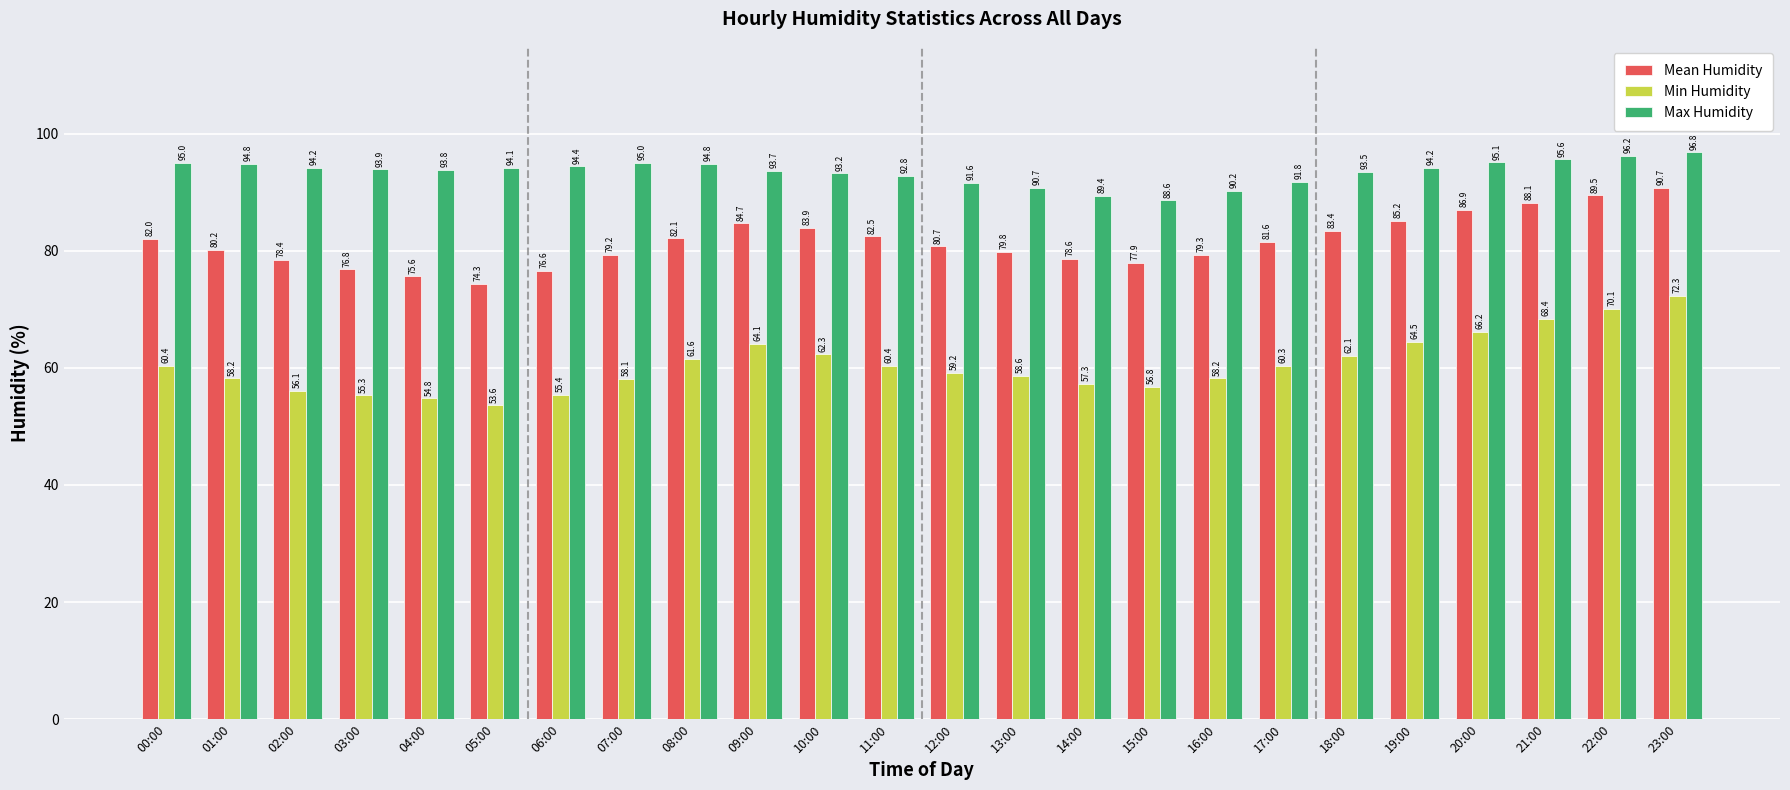

How many groups of bars are there?

24